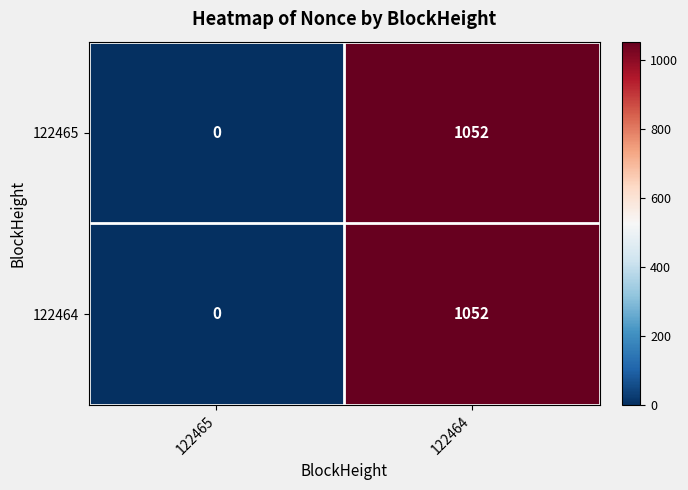

True or false: 122464 has a value of 431 at 122464.

False